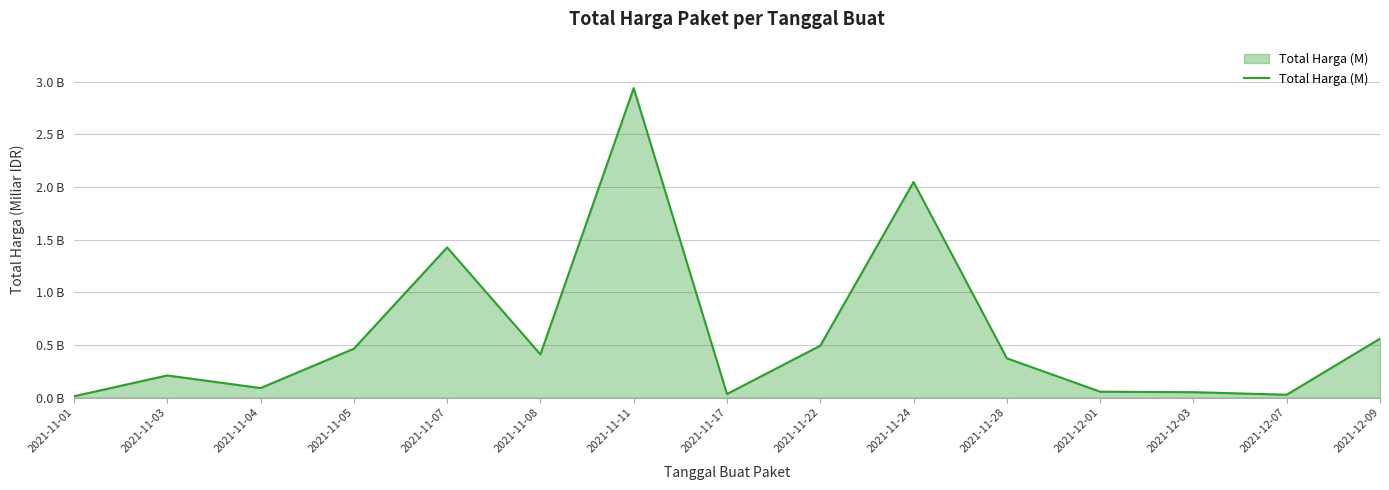

What is the label of the 15th point from the left?

2021-12-09